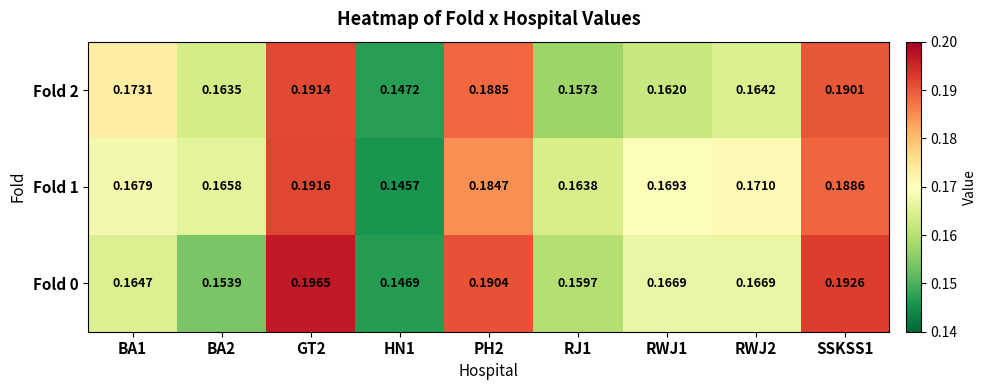

At how many categories does at least one series exceed 0?

9